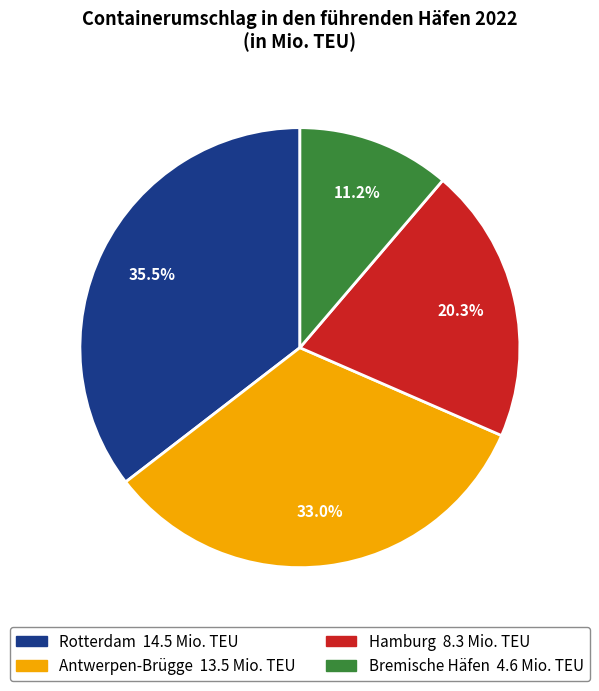

How many segments does this pie chart have?

4